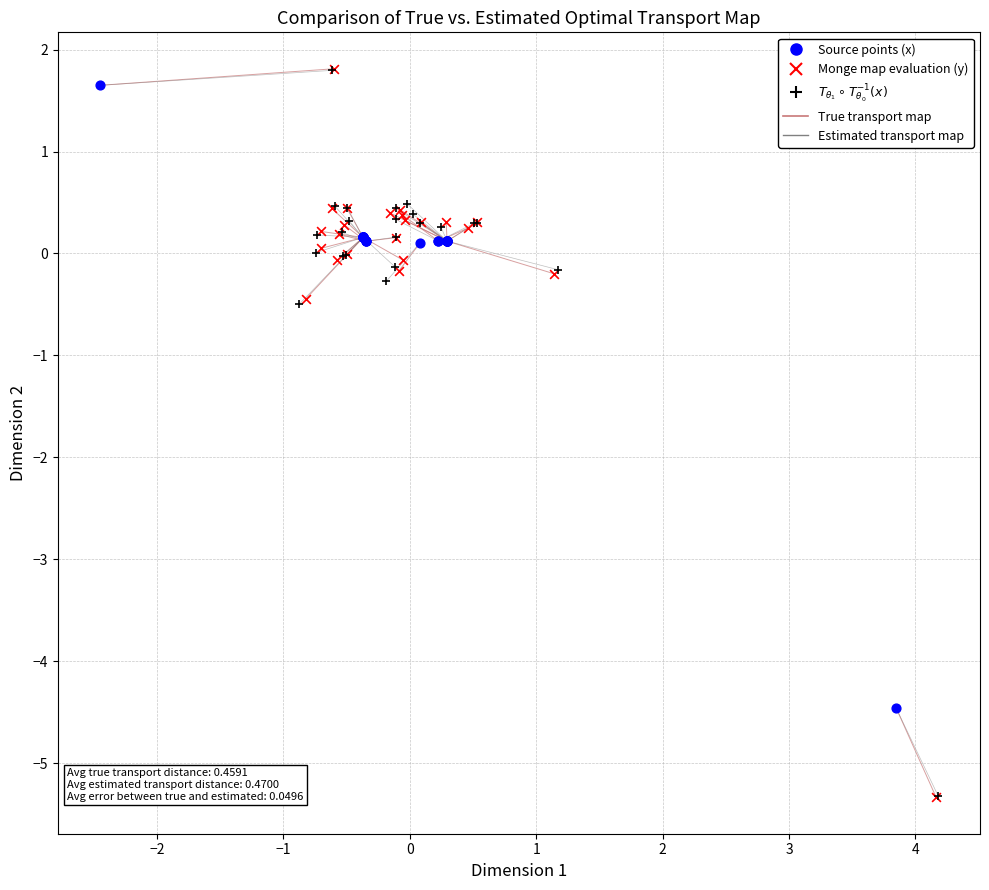

Which series has the largest Y range (max minus min)?

Monge map evaluation (y)